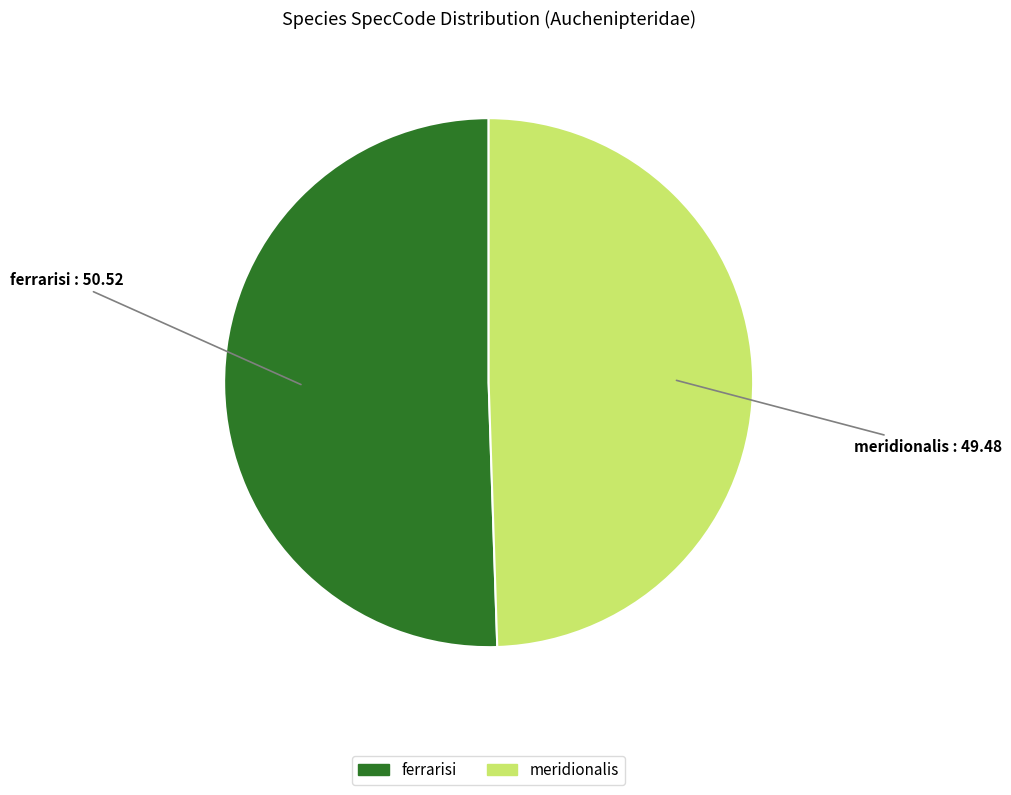

How many slices are in this pie chart?

2